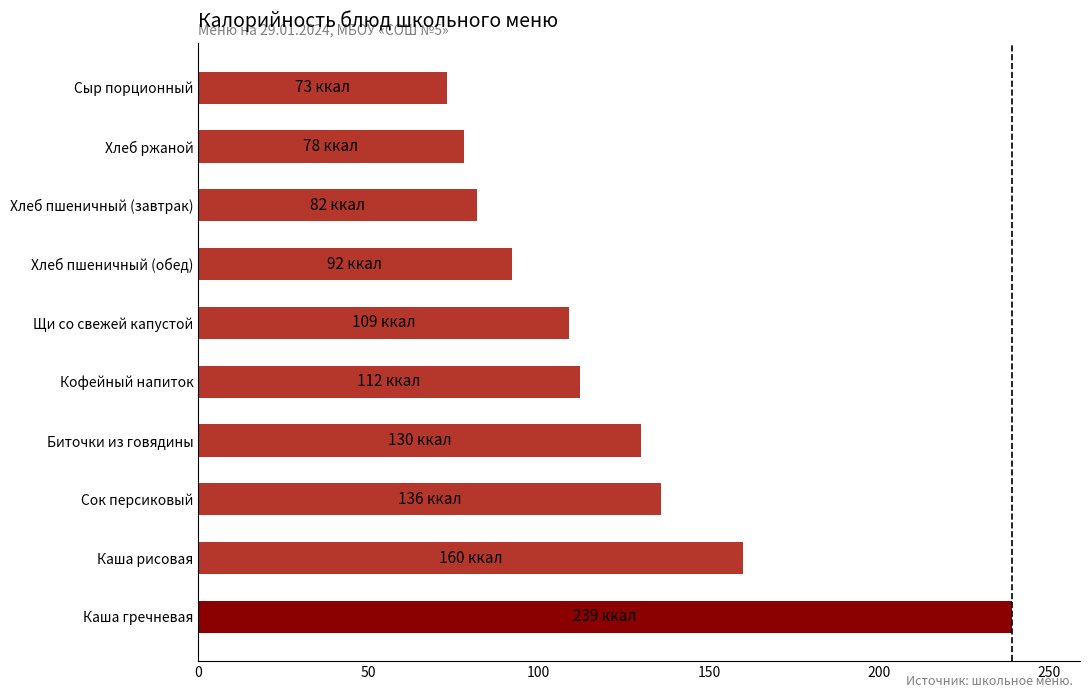

List the labels in order of value, smallest first.

Сыр порционный, Хлеб ржаной, Хлеб пшеничный (завтрак), Хлеб пшеничный (обед), Щи со свежей капустой, Кофейный напиток, Биточки из говядины, Сок персиковый, Каша рисовая, Каша гречневая